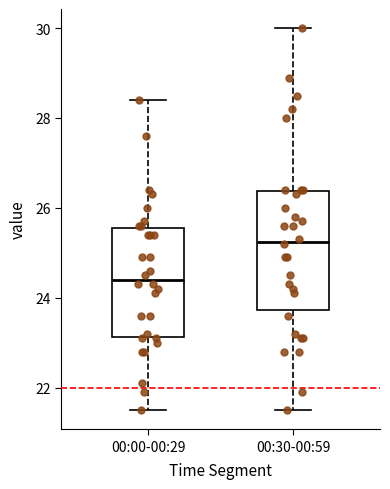

Where does the lower whisker of the box for 00:00-00:29 end on the y-axis? The values are not printed on the chart, so give them approximately, as read against the axis.

21.6